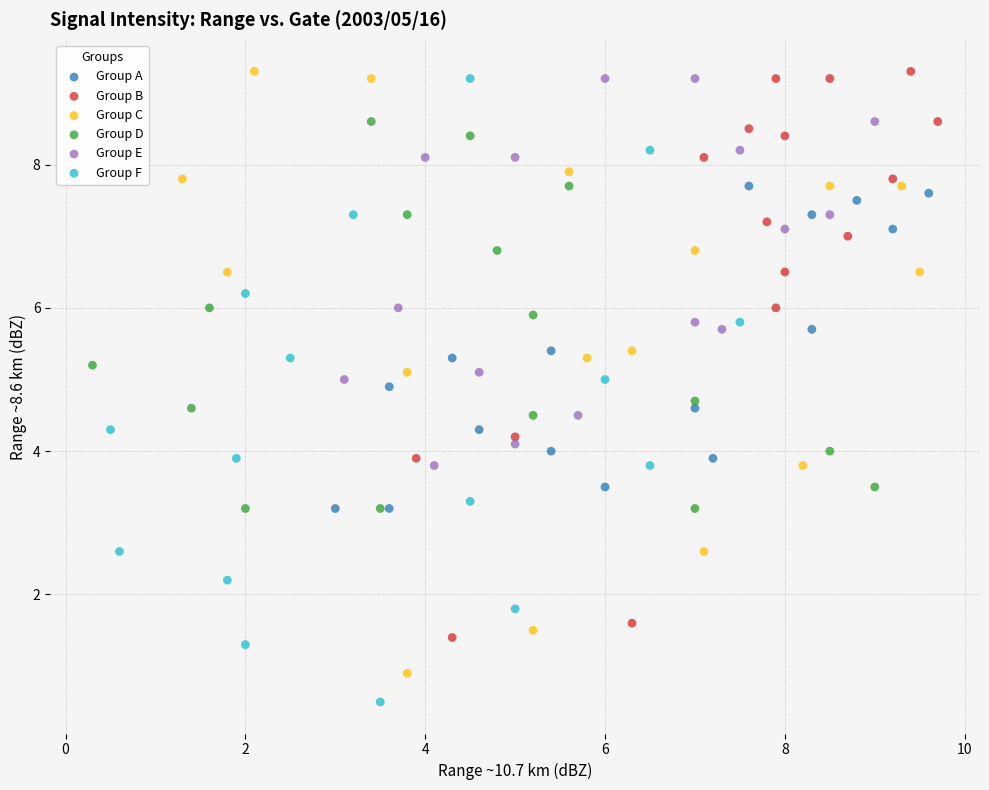

What are all the series names shown in the legend?

Group A, Group B, Group C, Group D, Group E, Group F